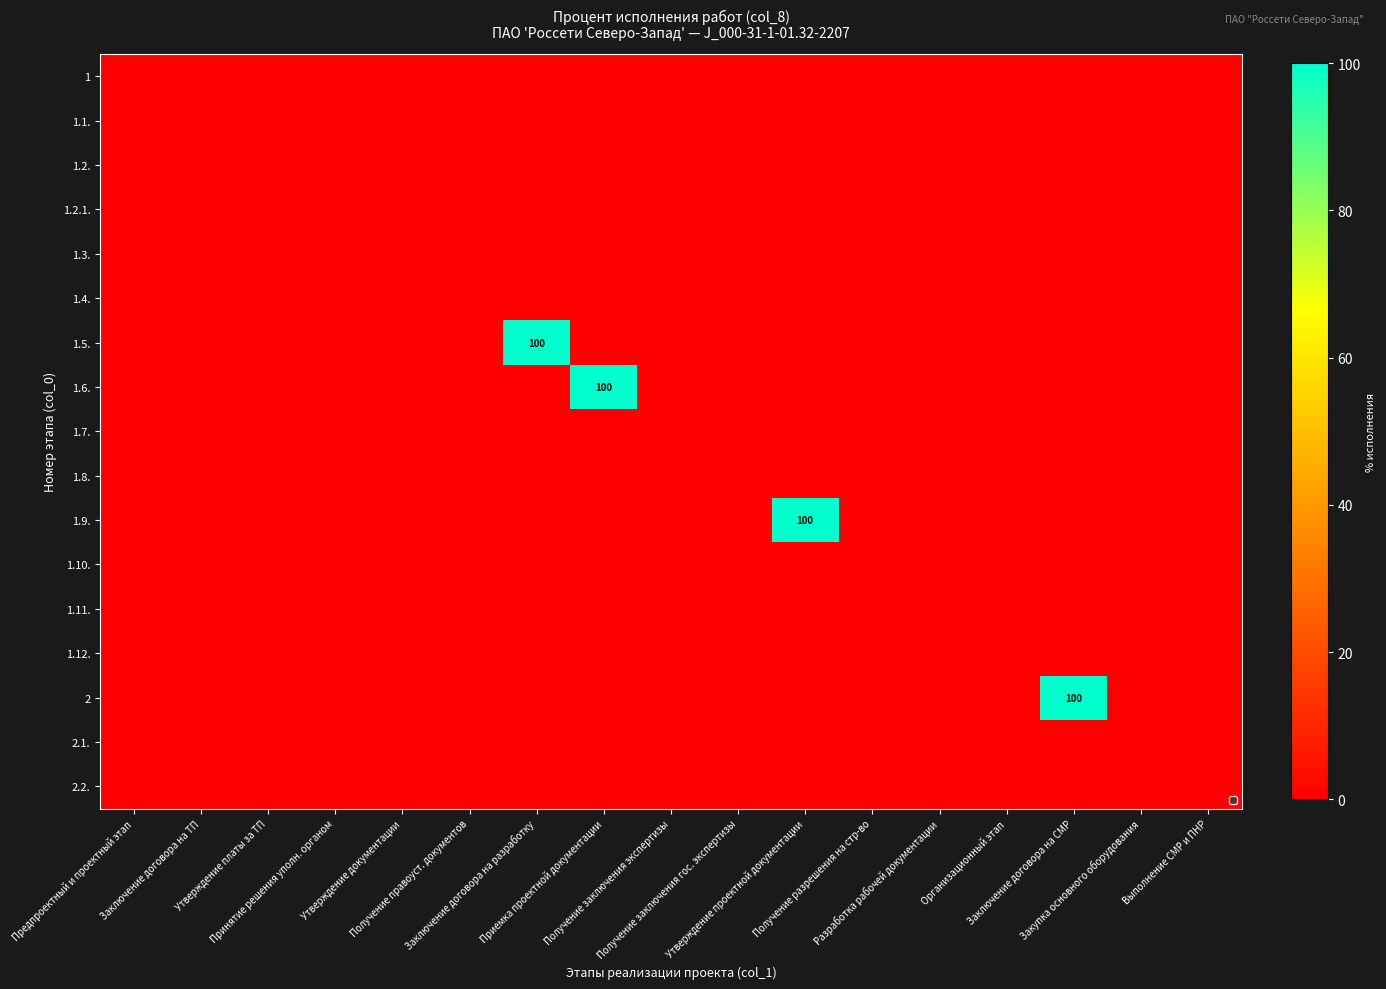

Rank the categories by 1.7. value from highest to lowest.

Предпроектный и проектный этап, Заключение договора на ТП, Утверждение платы за ТП, Принятие решения уполн. органом, Утверждение документации, Получение правоуст. документов, Заключение договора на разработку, Приемка проектной документации, Получение заключения экспертизы, Получение заключения гос. экспертизы, Утверждение проектной документации, Получение разрешения на стр-во, Разработка рабочей документации, Организационный этап, Заключение договора на СМР, Закупка основного оборудования, Выполнение СМР и ПНР